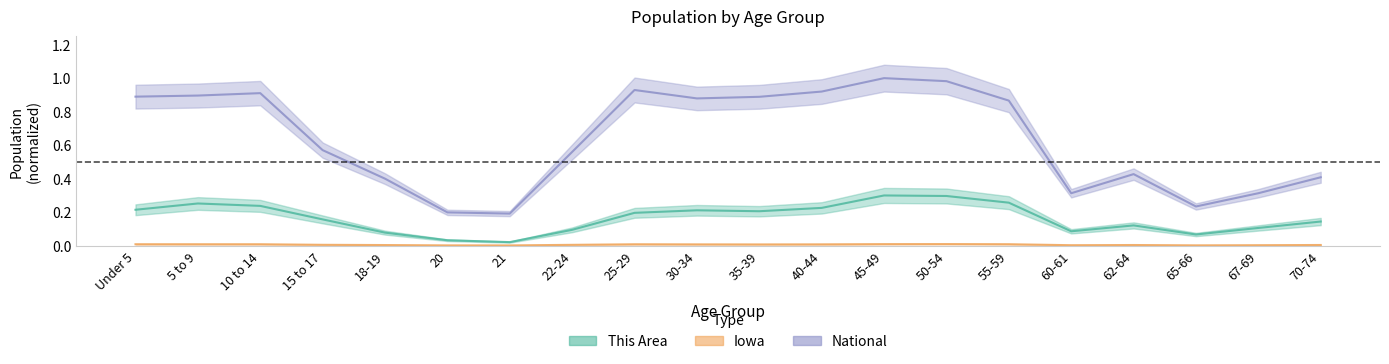

At which label does This Area reach its minimum?

21